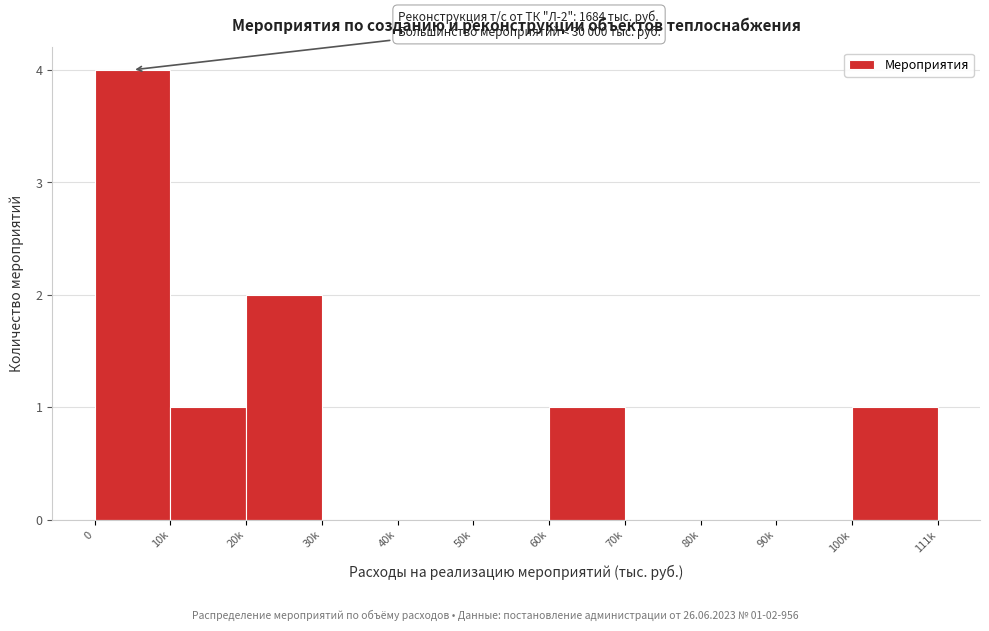

Reading left to right, transcribe all the data shown in this chart.

0=4	10k=1	20k=2	30k=0	40k=0	50k=0	60k=1	70k=0	80k=0	90k=0	100k=1